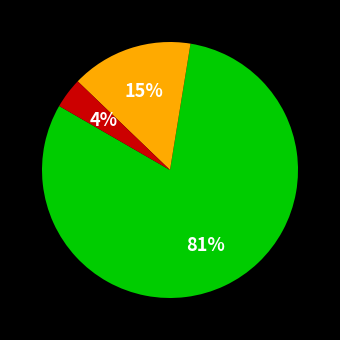

Does any single category account for the majority?

Yes